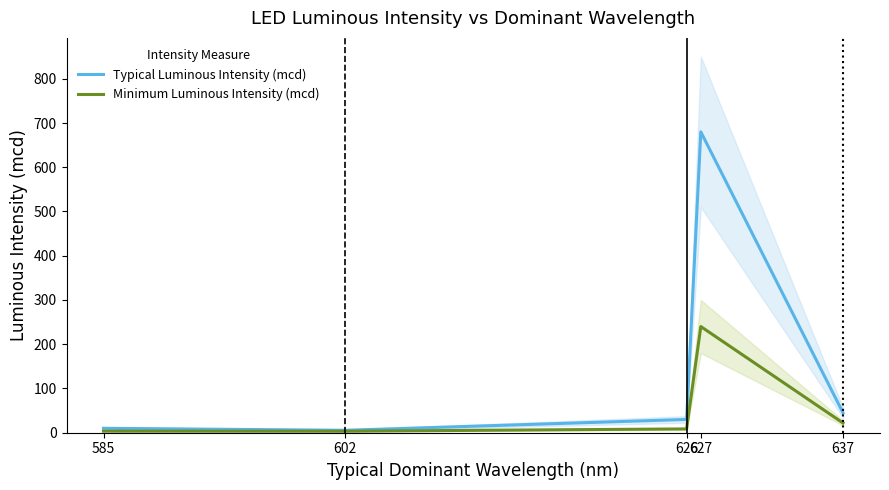

What is the sum of the Minimum Luminous Intensity (mcd) values at 637 and 626?

30.6